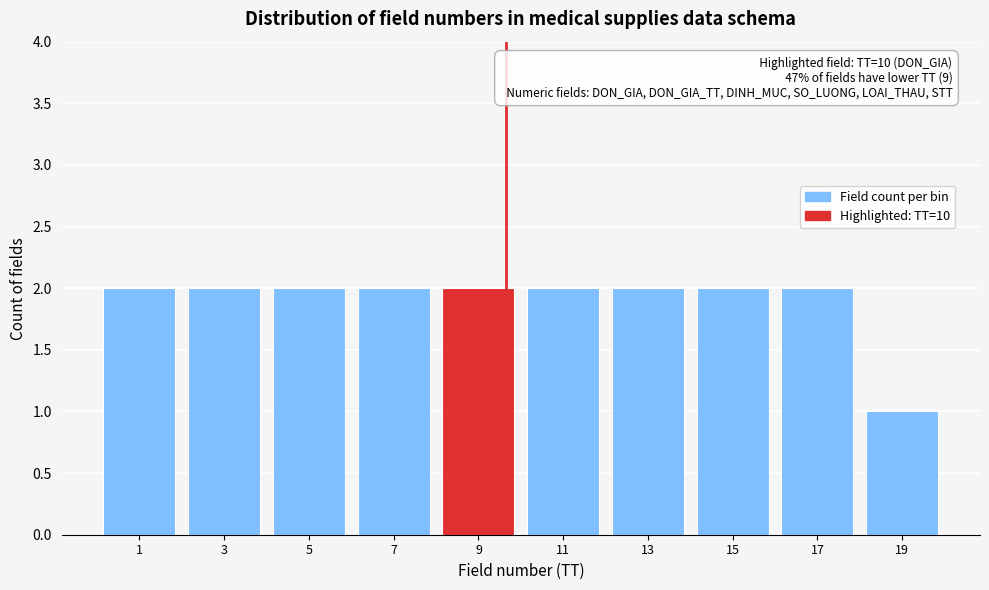

Reading left to right, list all the values displayed in this chart.

1=2	3=2	5=2	7=2	9=2	11=2	13=2	15=2	17=2	19=1